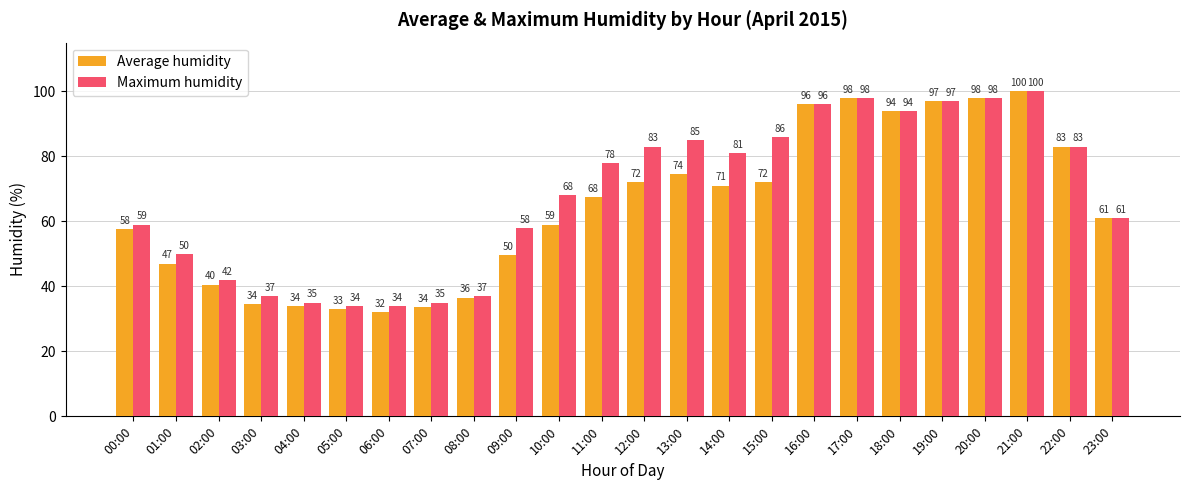

What is the maximum value for Maximum humidity?

100.0